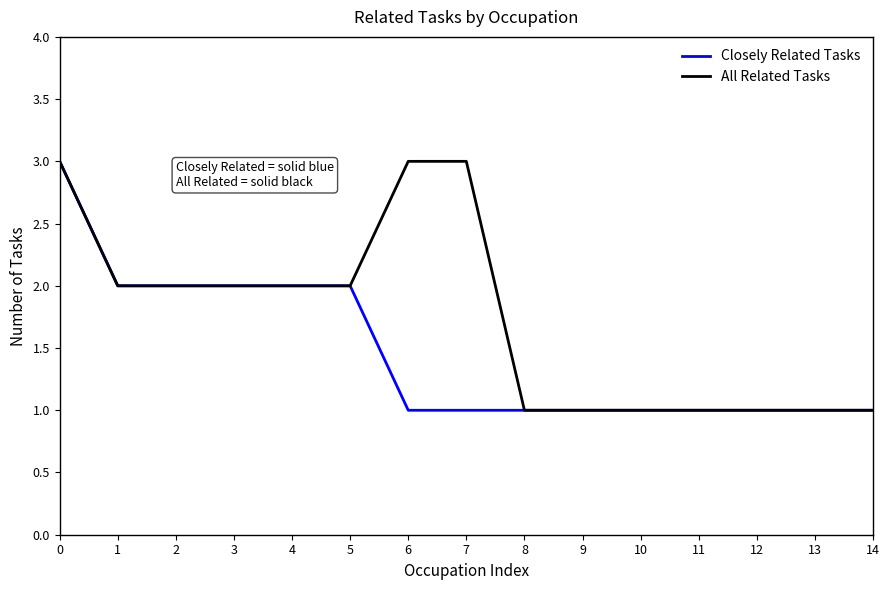

Is it true that Closely Related Tasks equals 1 at 2?

False